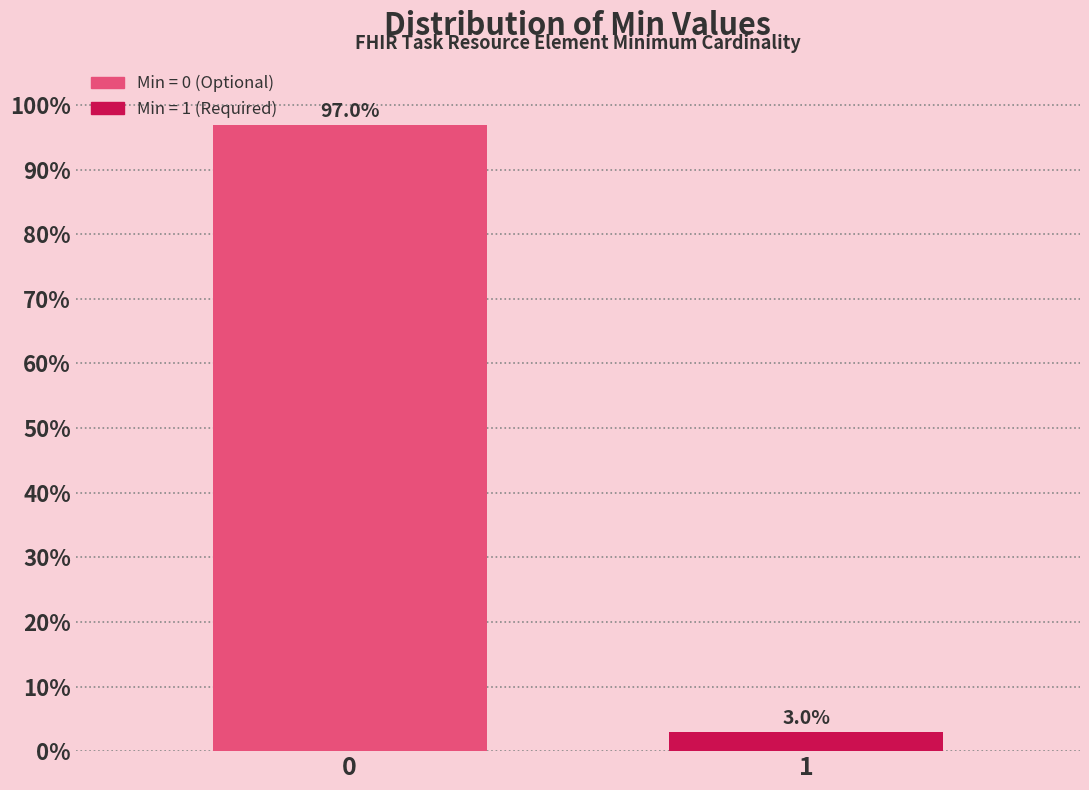

Reading left to right, list all the values displayed in this chart.

0=97.0	1=3.0